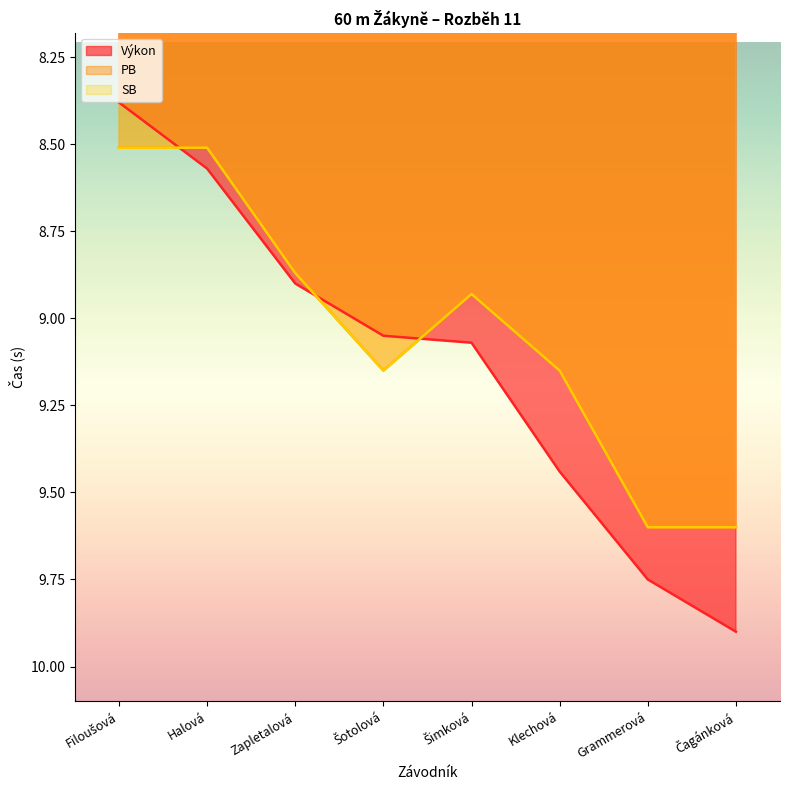

Count the number of data series in this chart.

3